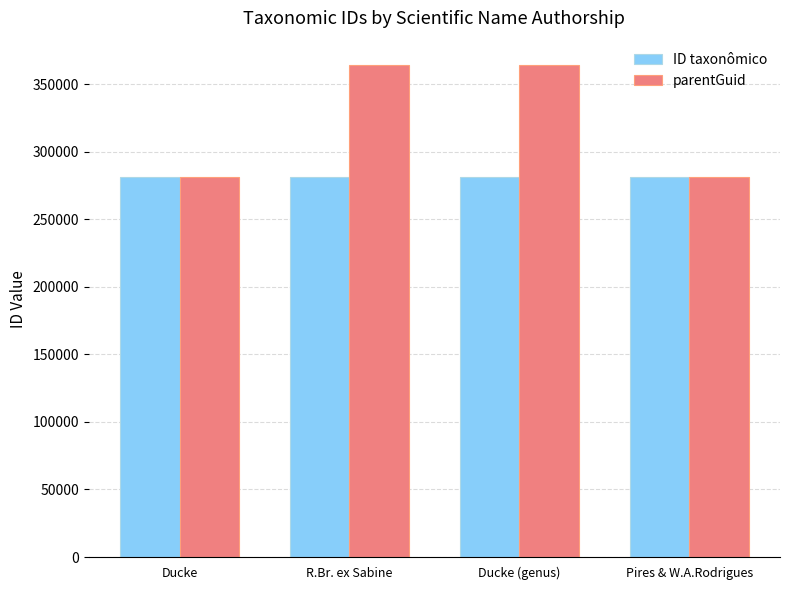

What is the total value across all series at Ducke?

563368